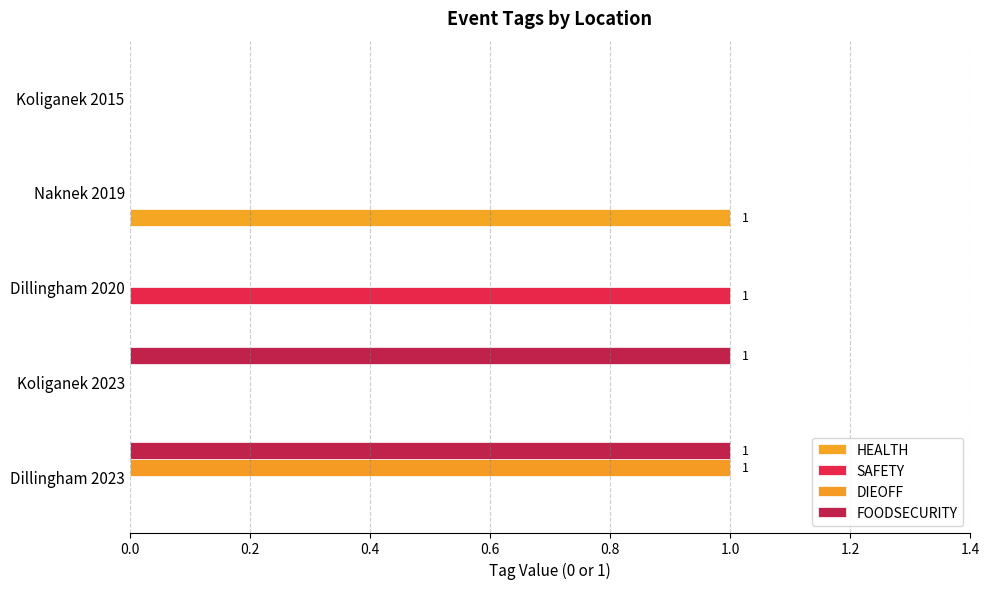

How many series are shown in this chart?

4